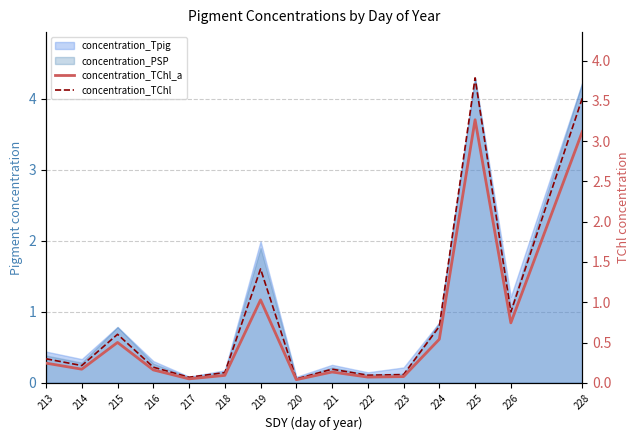

How many interior local valleys does the concentration_TChl series have?

5